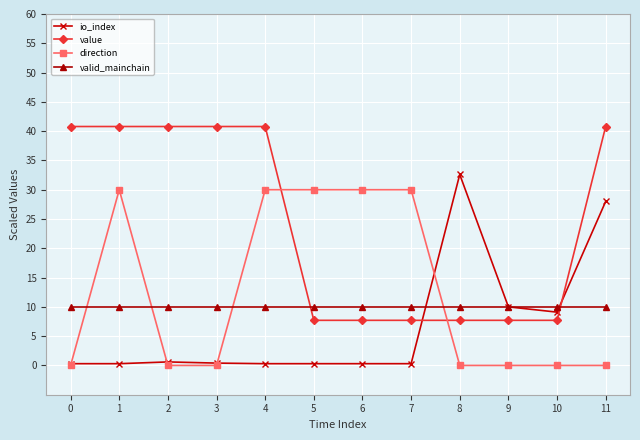

What is the approximate value of value at 7?

7.7